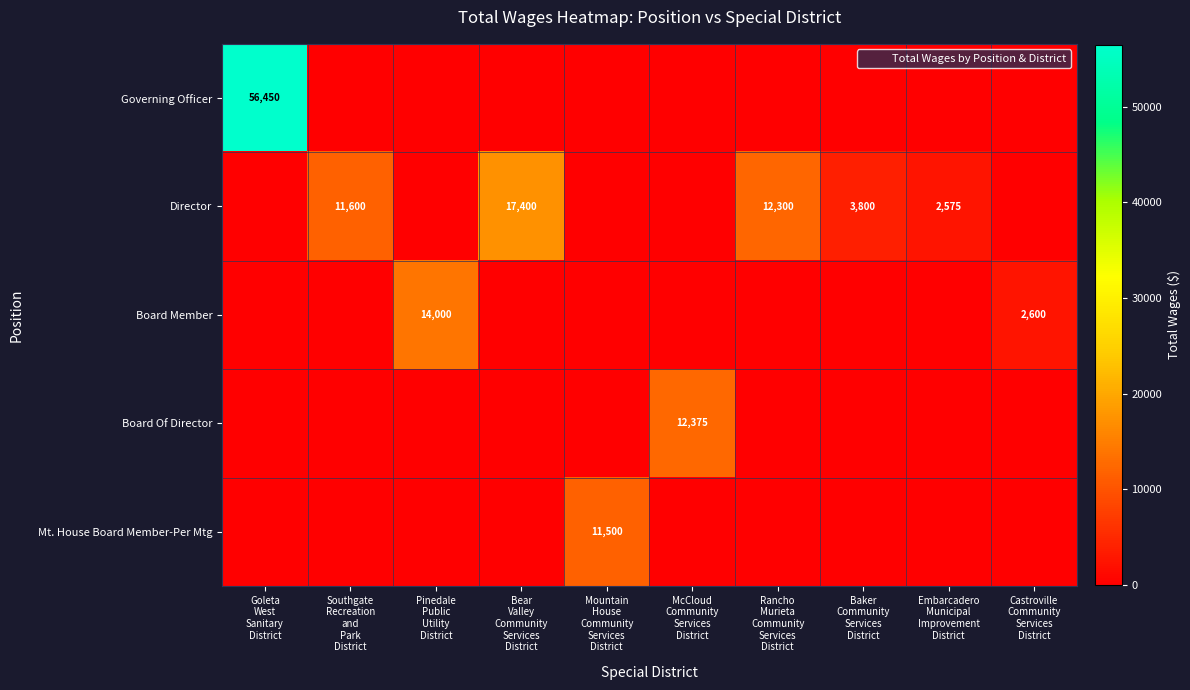

The value of Board Of Director at Rancho Murieta Community Services District is 7000. True or false?

False